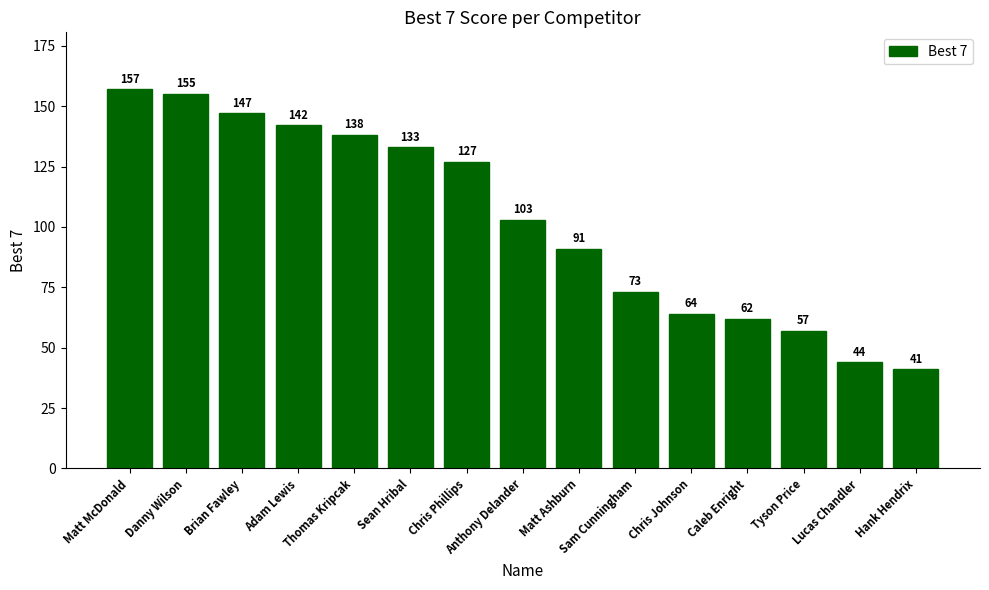

What is the average value?

102